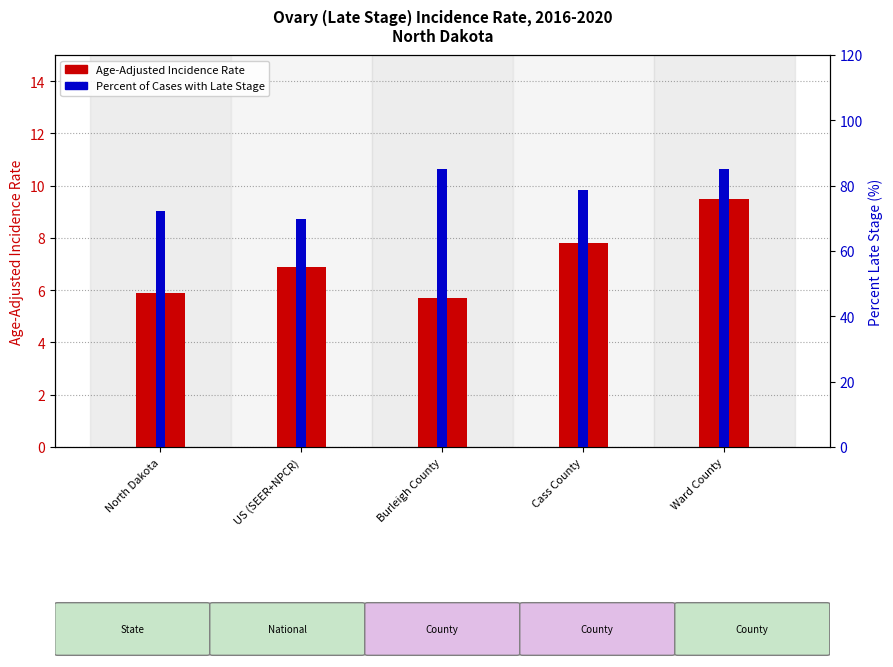

What is the minimum value shown in the chart?

5.7